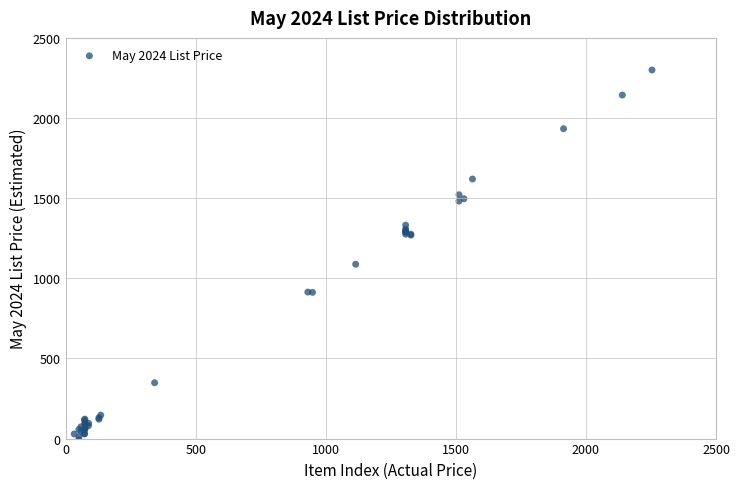

What Y value in the scatter plot is closest to 1145?

1087.8